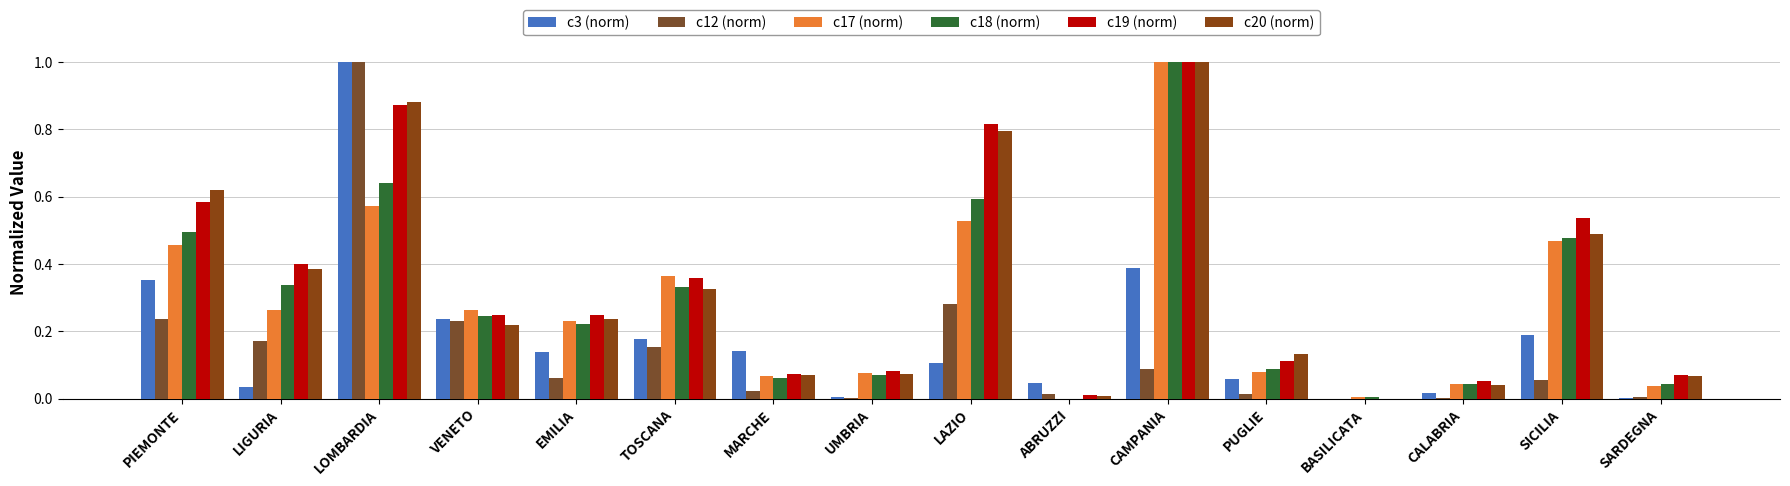

At how many categories does at least one series exceed 0?

16